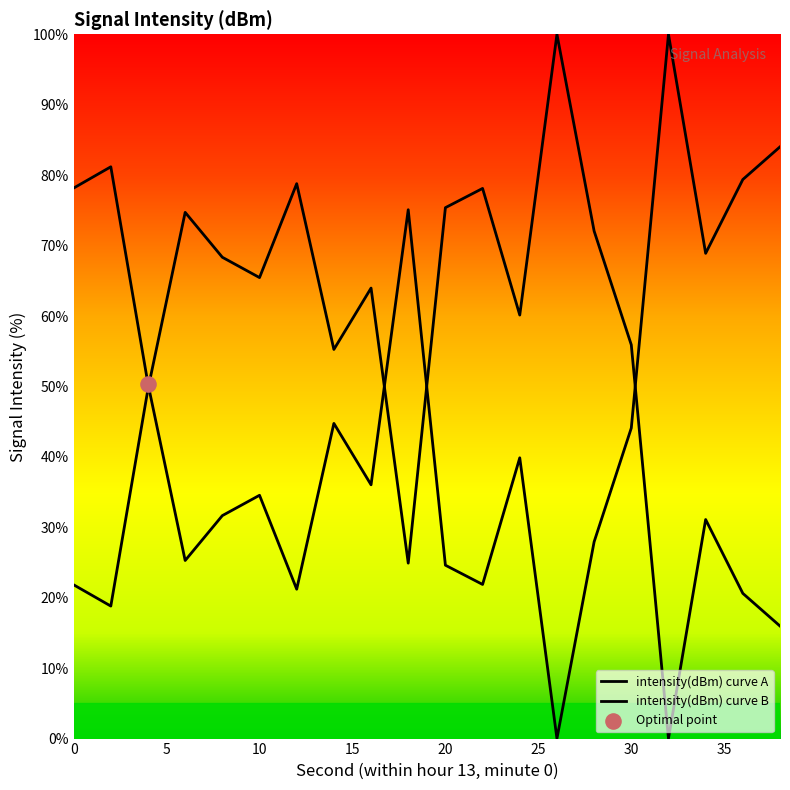

Between 6 and 22, which is larger?

6